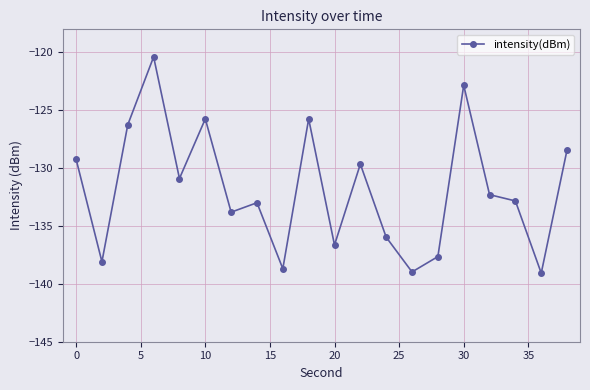

What is the minimum value shown in the chart?

-139.1